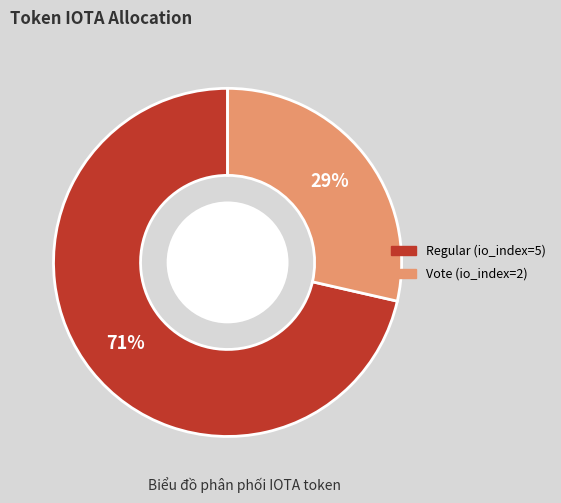

Which slice is the largest?

Regular (io_index=5)